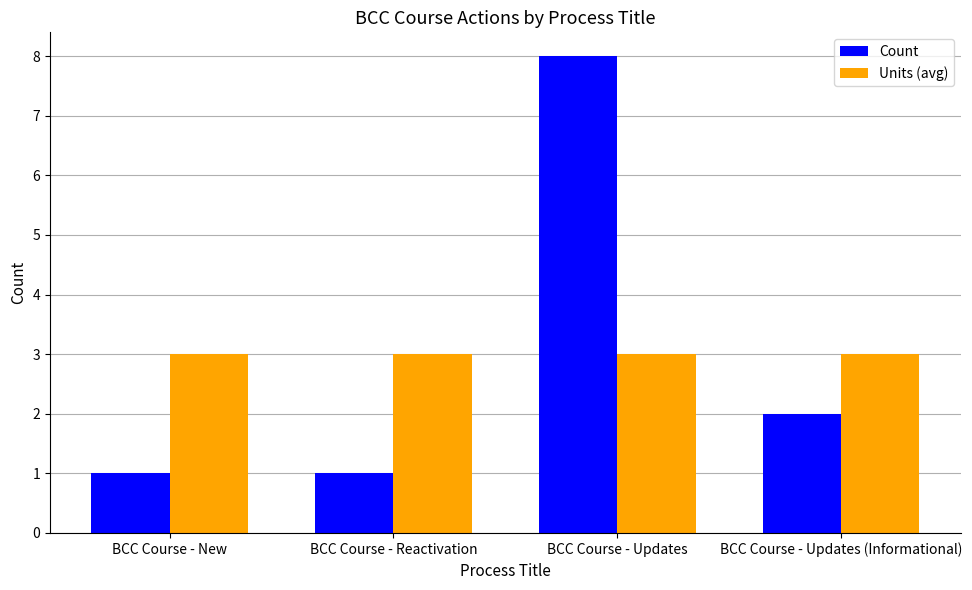

Is the value of Units (avg) at BCC Course - Updates greater than the value of Count at BCC Course - New?

Yes